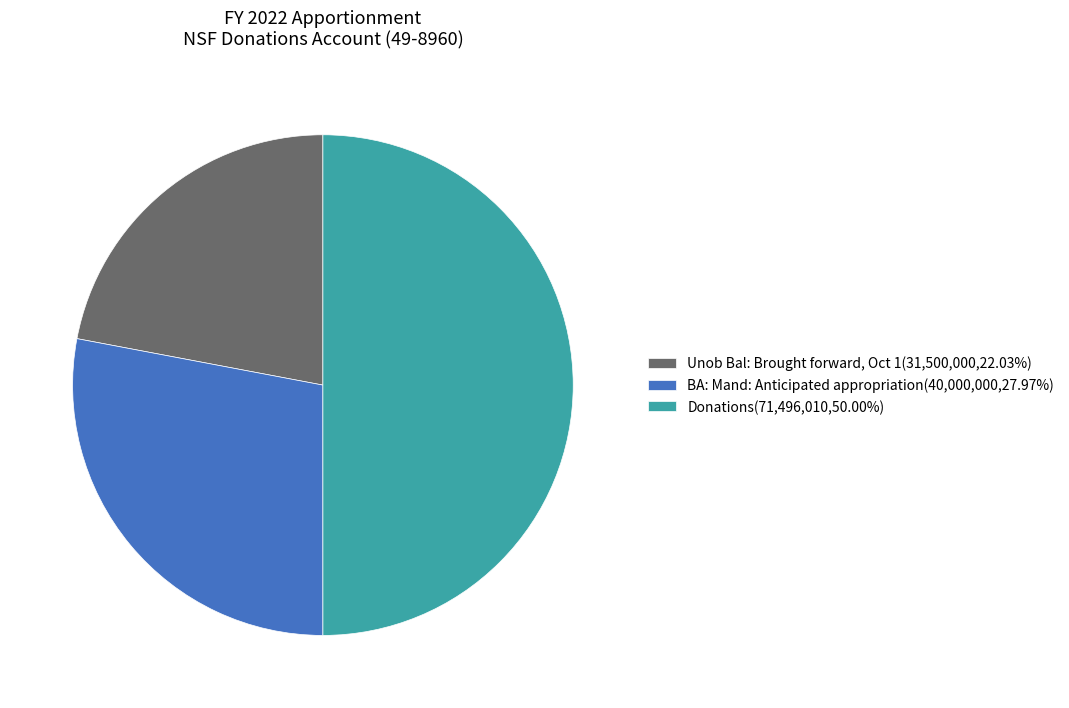

Which slice is the largest?

Donations